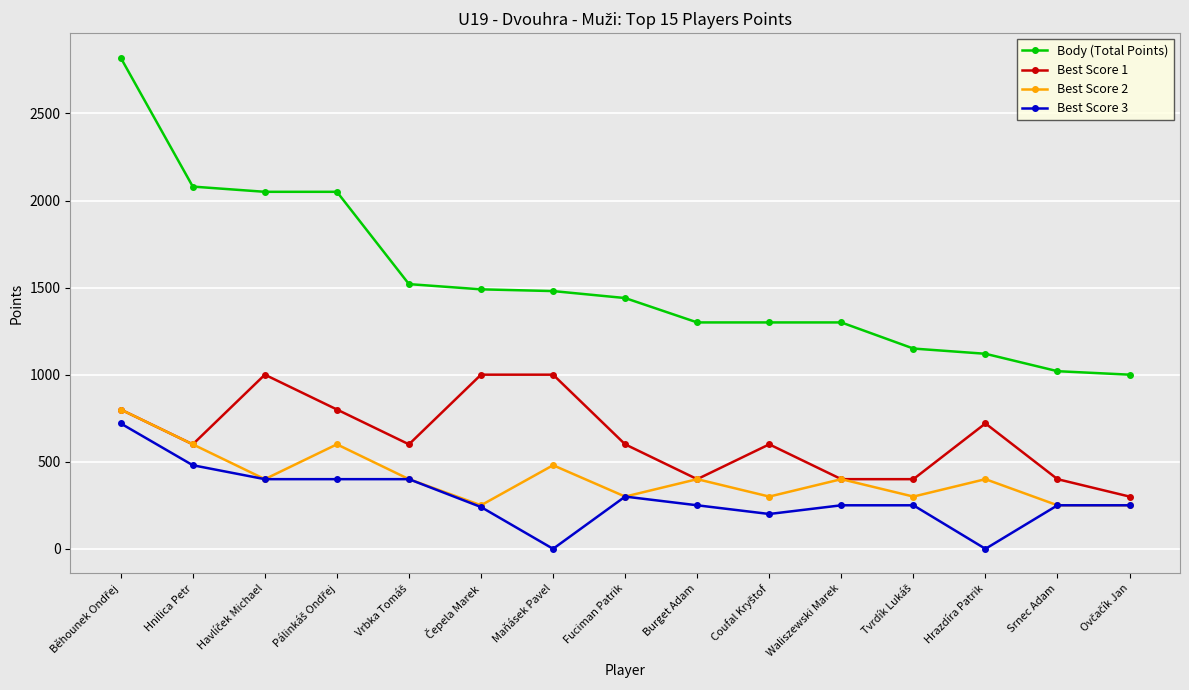

Does the chart have visible grid lines?

Yes